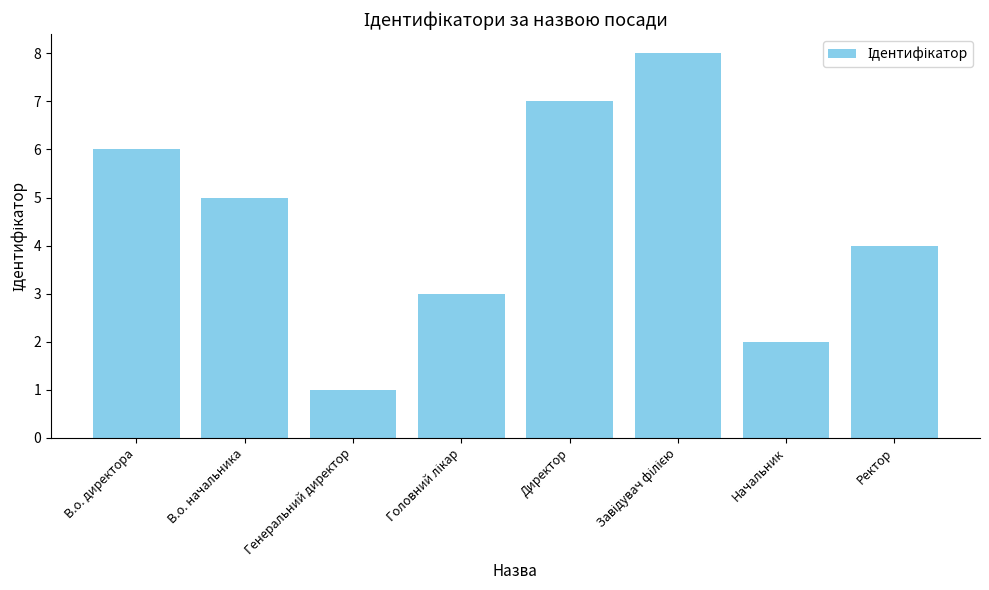

Between В.о. директора and Ректор, which is larger?

В.о. директора